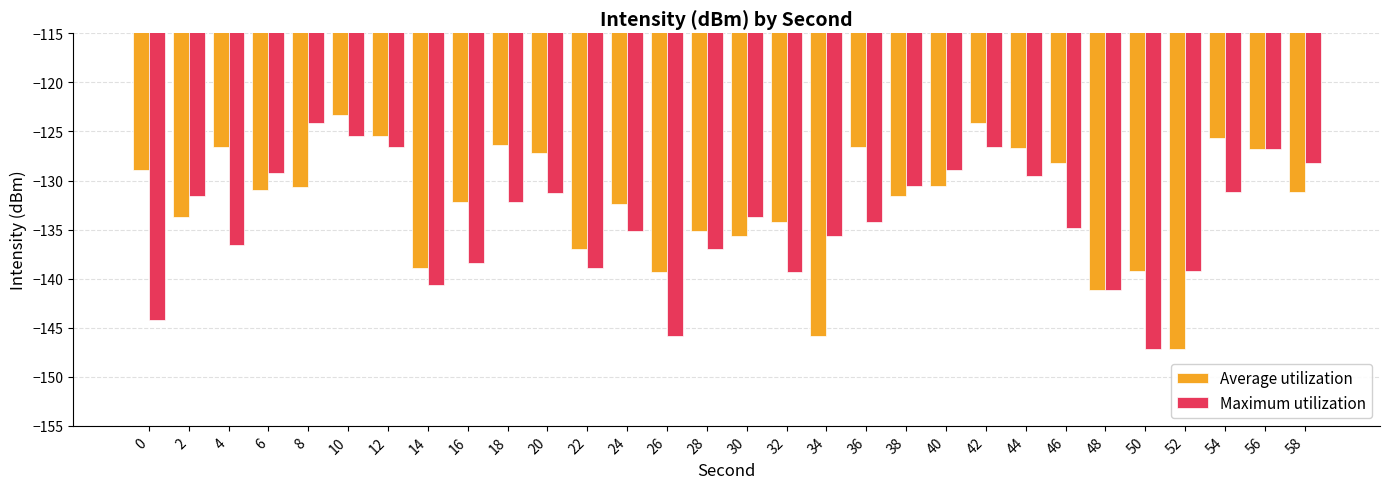

Is the value of Maximum utilization at 10 greater than the value of Average utilization at 50?

Yes